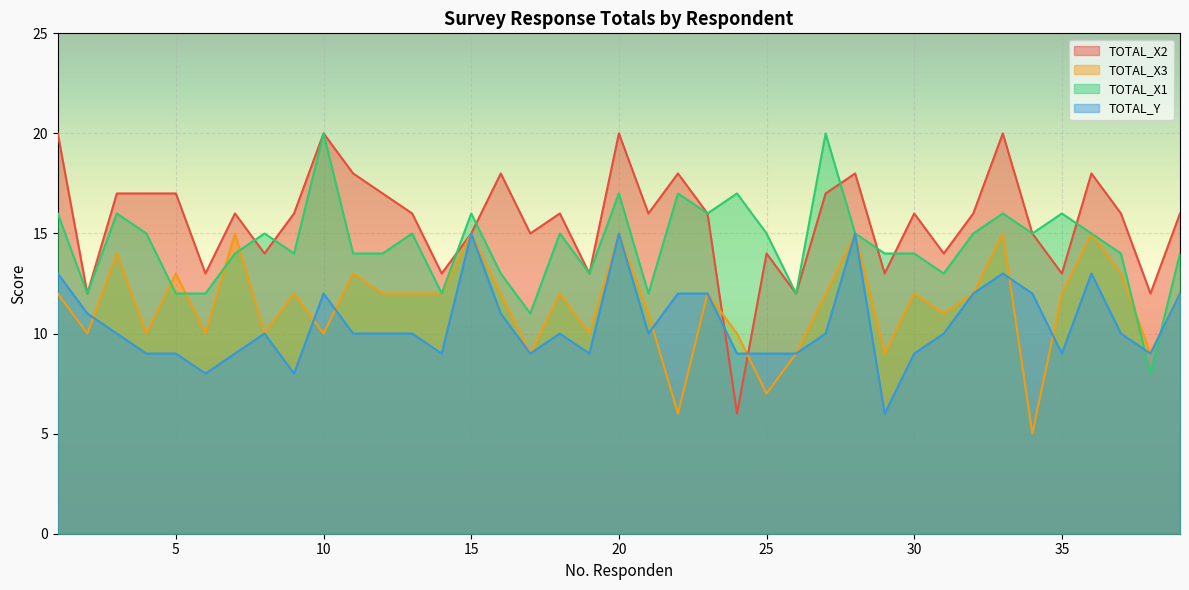

What is the difference between the maximum and minimum values in the TOTAL_X3 series?

10